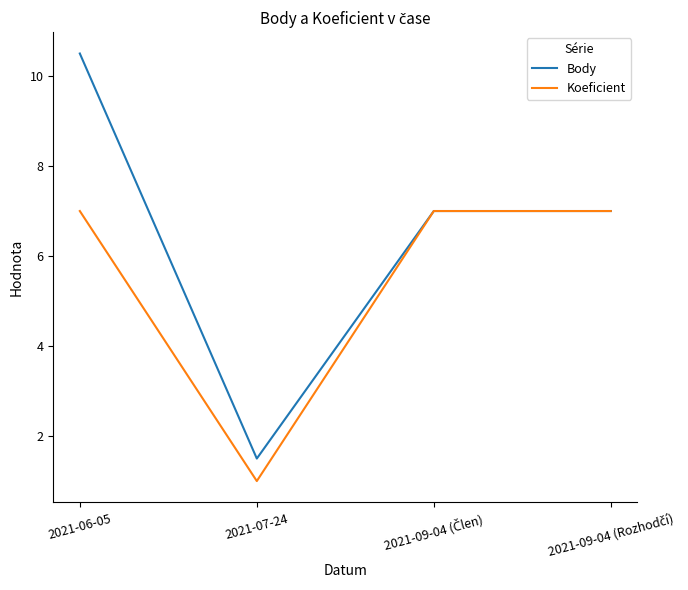

How many interior local valleys does the Body series have?

1